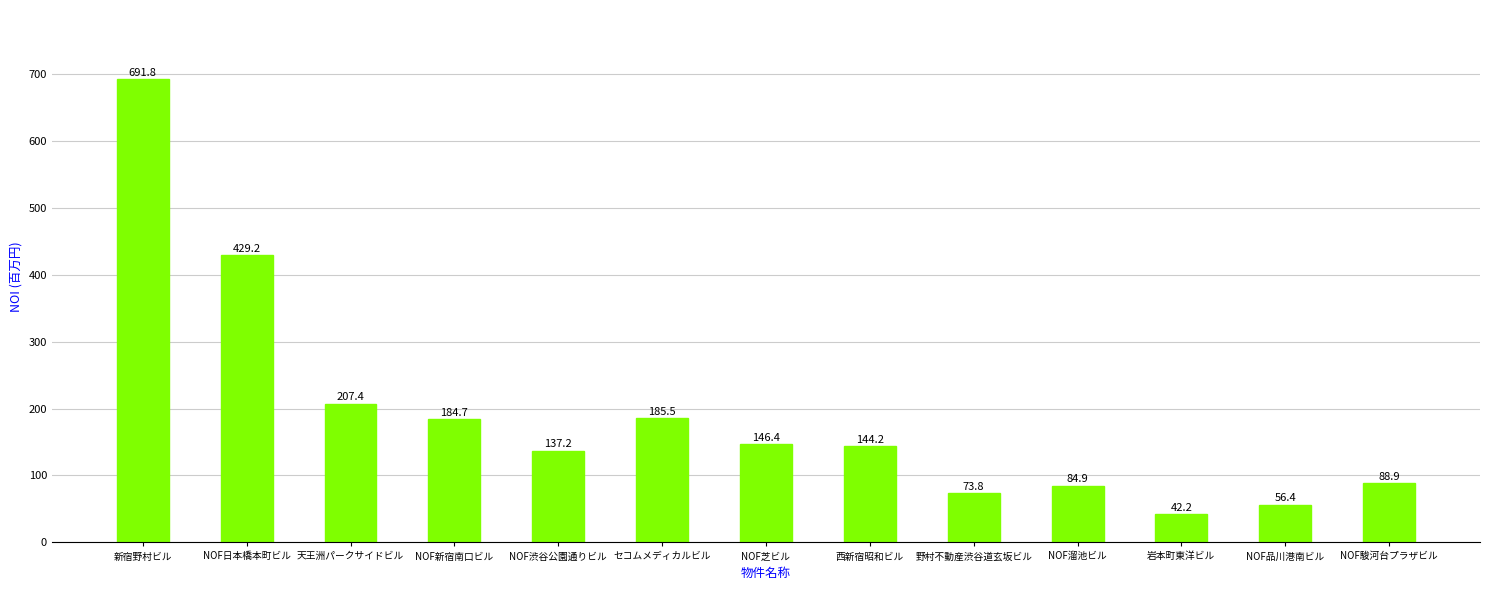

Is it true that the value at NOF芝ビル is 146.4?

True